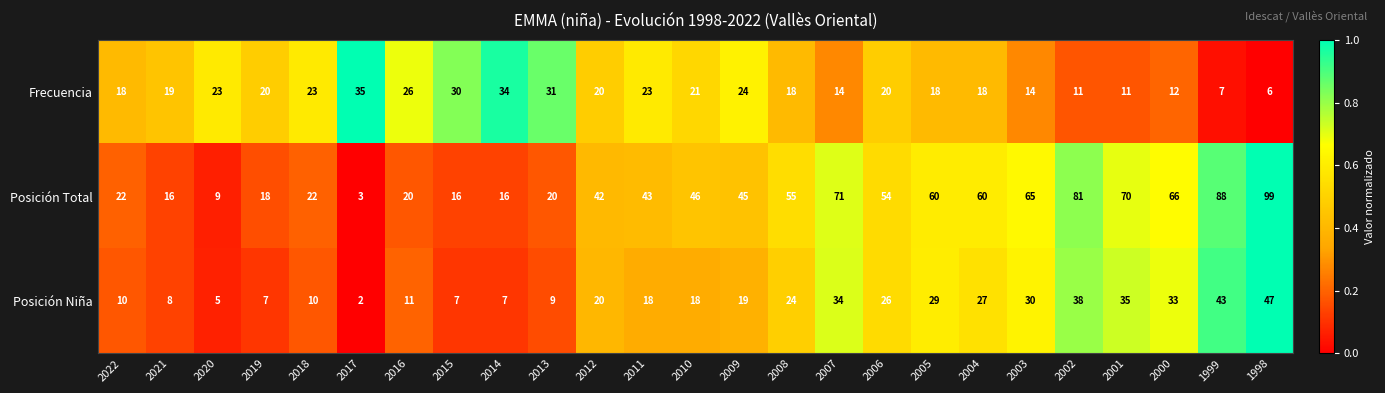

Which series has the widest spread of values?

Posición Total